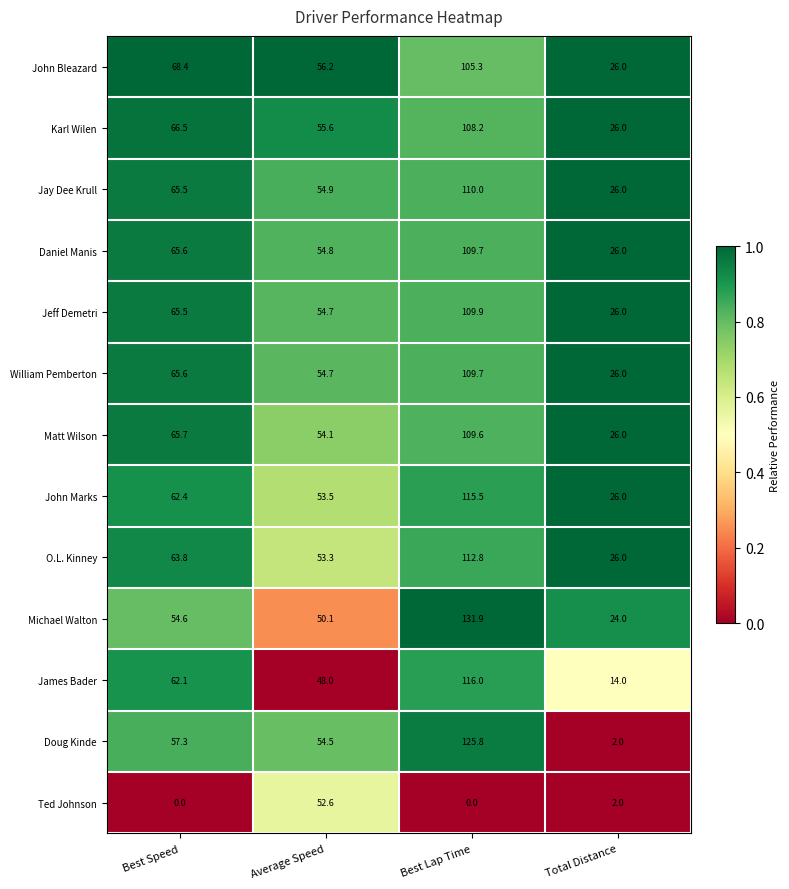

At which label is John Marks closest to 70?

Best Speed